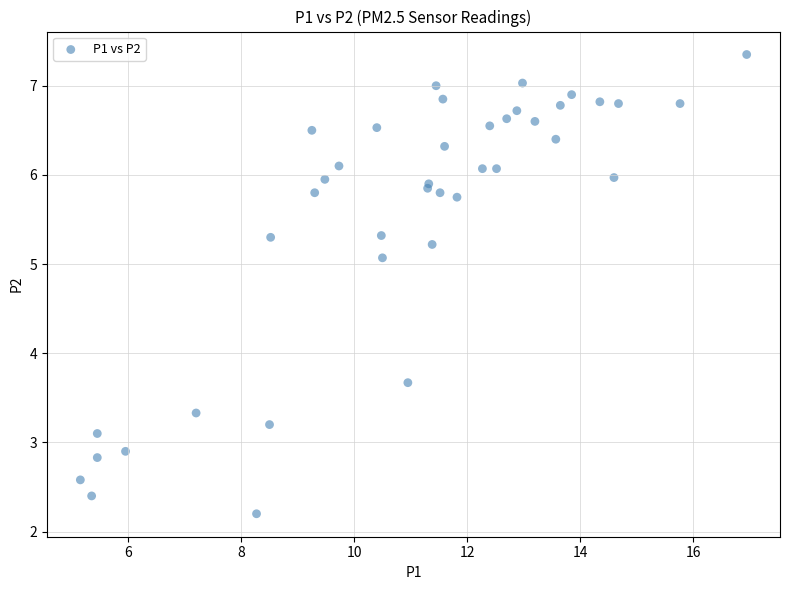

What Y value in the scatter plot is closest to 4?

3.7